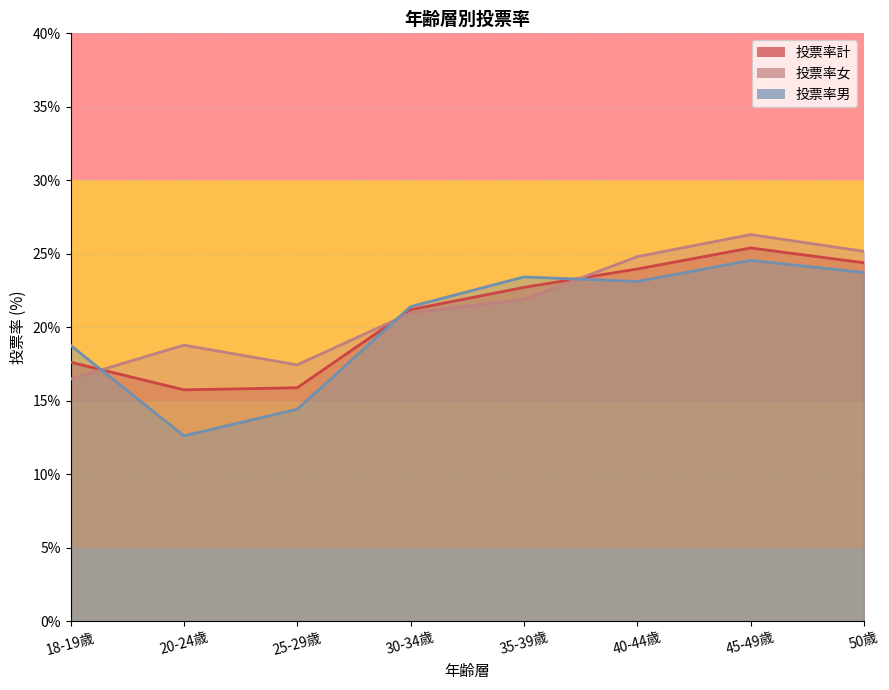

Rank the series by their average value, from highest to lowest.

投票率女, 投票率計, 投票率男